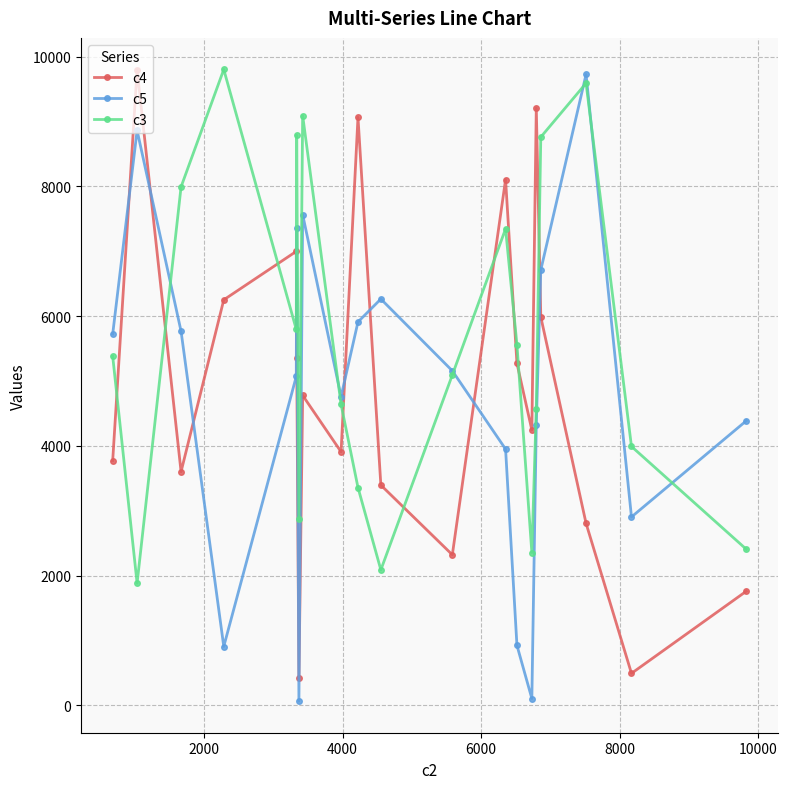

True or false: c4 and c3 cross at least once.

True